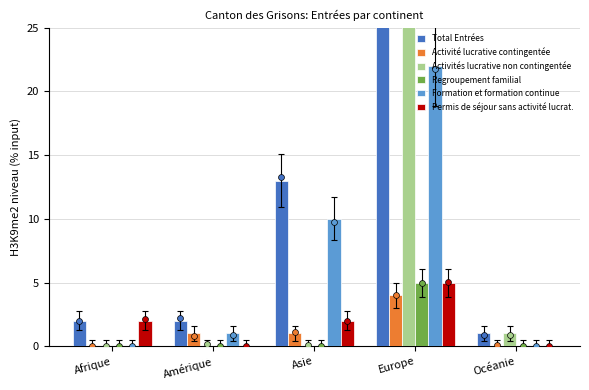

Which series contains the lowest Y value?

Activité lucrative contingentée